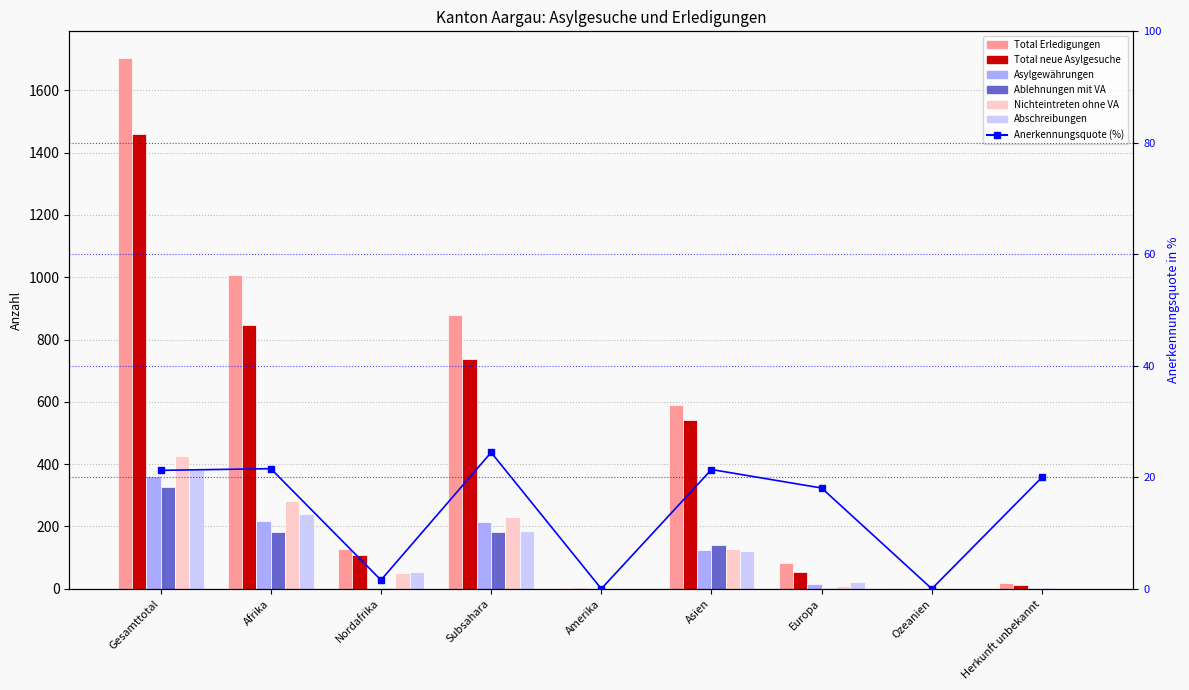

Rank the categories by Nichteintreten ohne VA value from lowest to highest.

Amerika, Ozeanien, Herkunft unbekannt, Europa, Nordafrika, Asien, Subsahara, Afrika, Gesamttotal